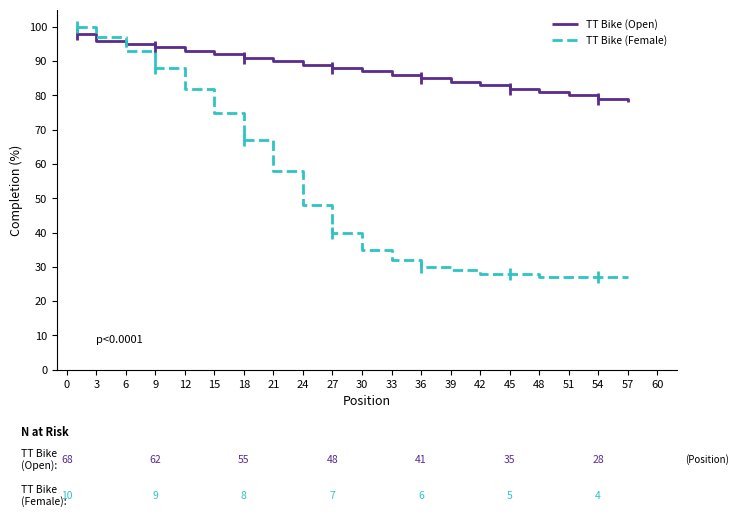

Which series has the largest range (max minus min)?

TT Bike (Female)